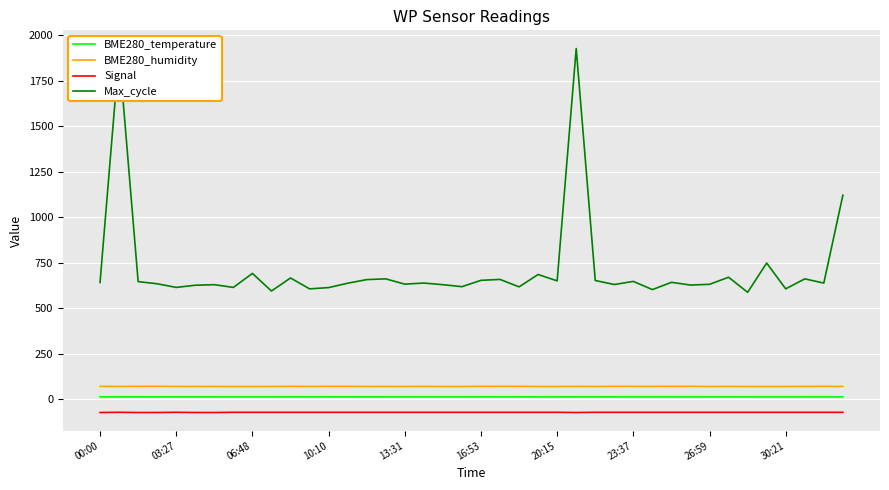

In BME280_humidity, how many points are lower than both neighbors (excluding endpoints)?

13